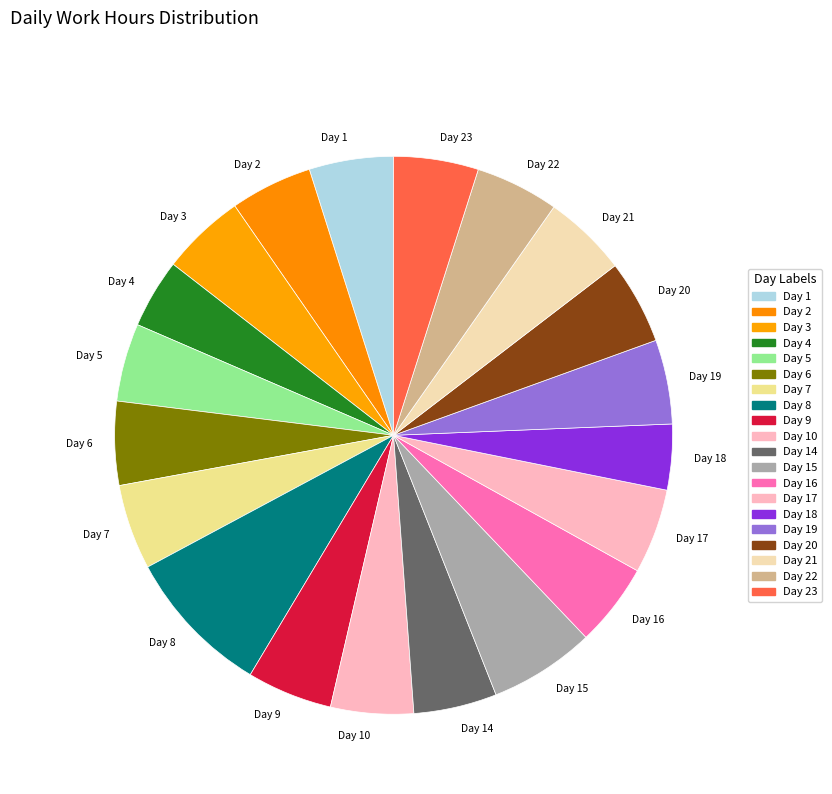

Do Day 1 and Day 6 together represent more than half of the pie?

No